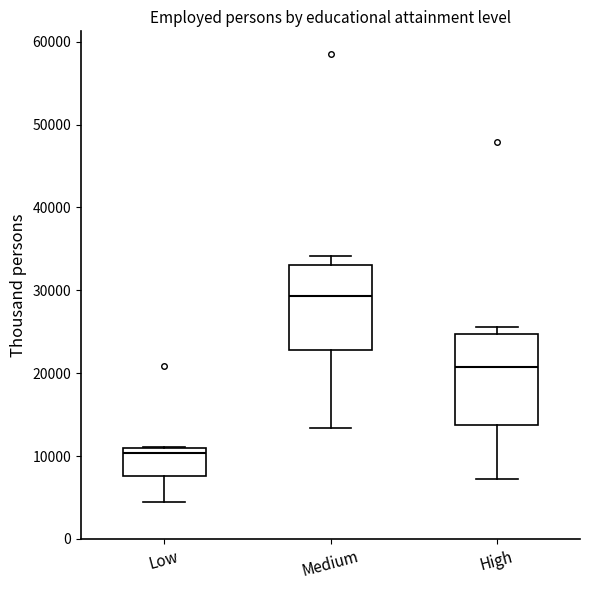

Reading left to right, transcribe this box plot: for each box, give where its median line is, the range the box spans, and where its two whiskers end, as read against the y-axis. The values are not printed on the chart, so give them approximately, as read against the axis.

Low: median 10000, box 8000 to 11000, whiskers 4000 to 11000
Medium: median 29000, box 23000 to 33000, whiskers 13000 to 34000
High: median 21000, box 14000 to 25000, whiskers 7000 to 26000